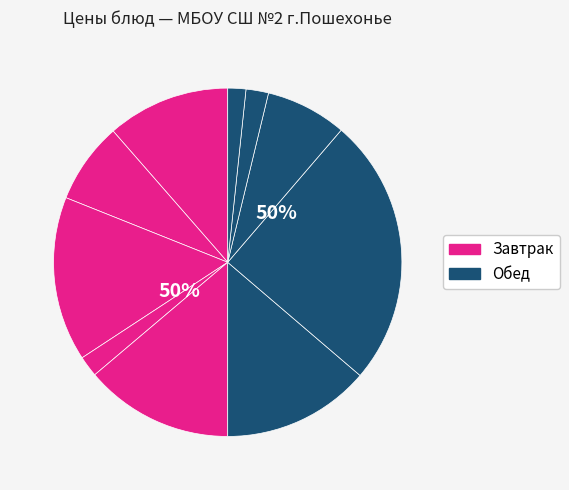

True or false: Хлеб ржаной accounts for 2% of the total.

True